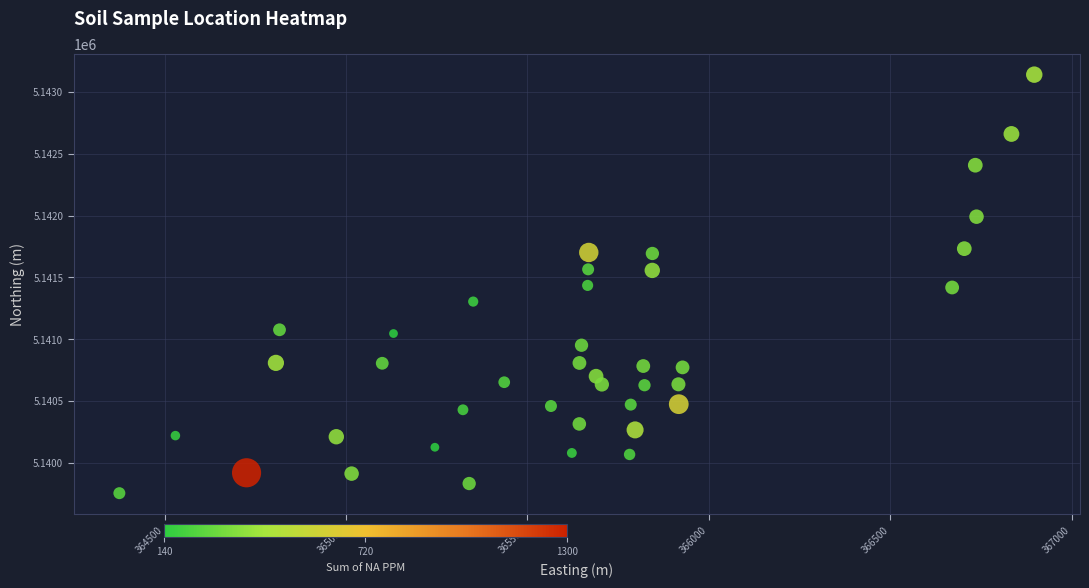

What is the range of X values (max minus min)?

2521.3